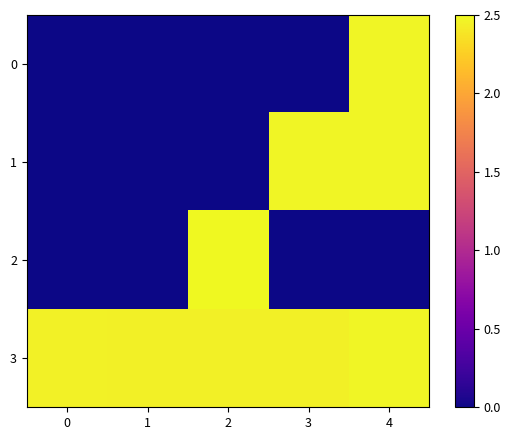

What is the average value of the row_1 series?

1.0